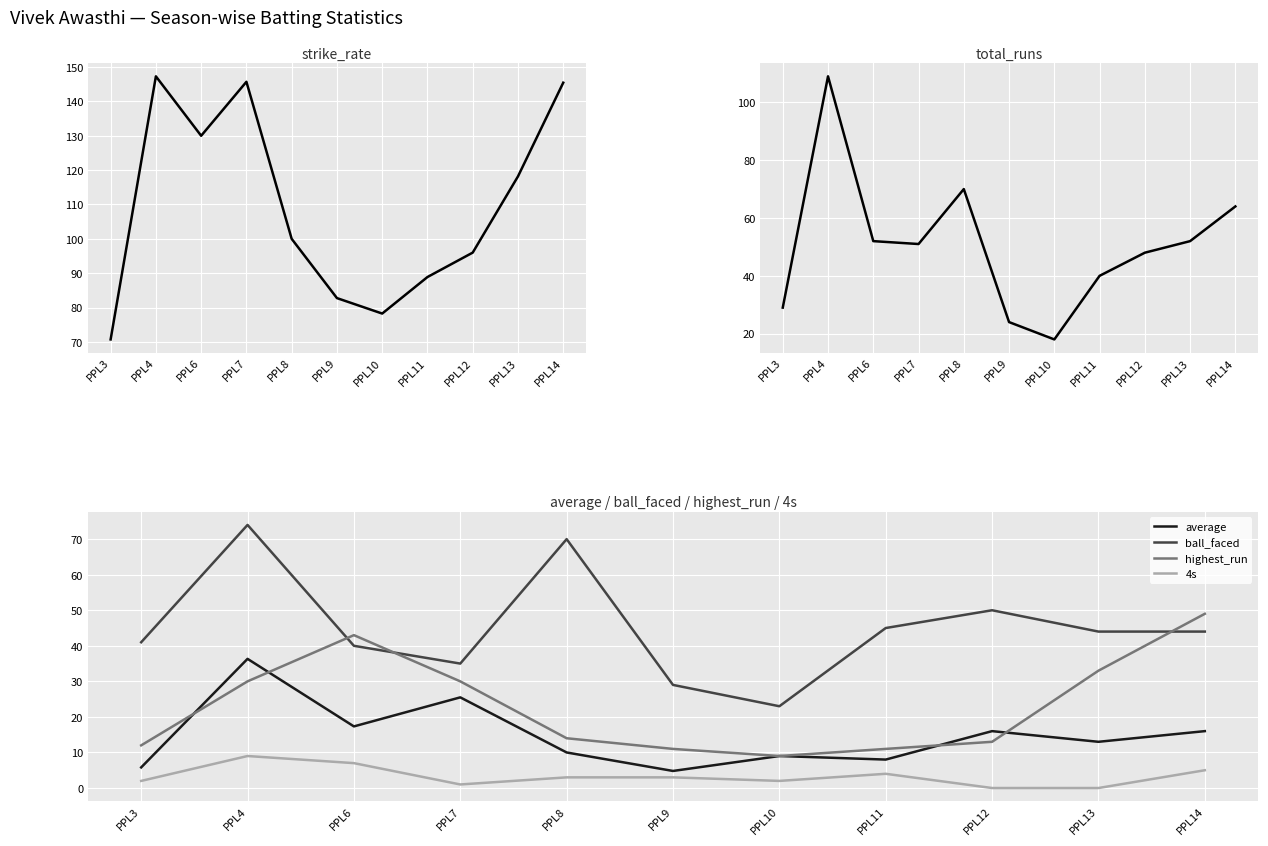

What is the difference between the highest and lowest values at PPL14?

140.4